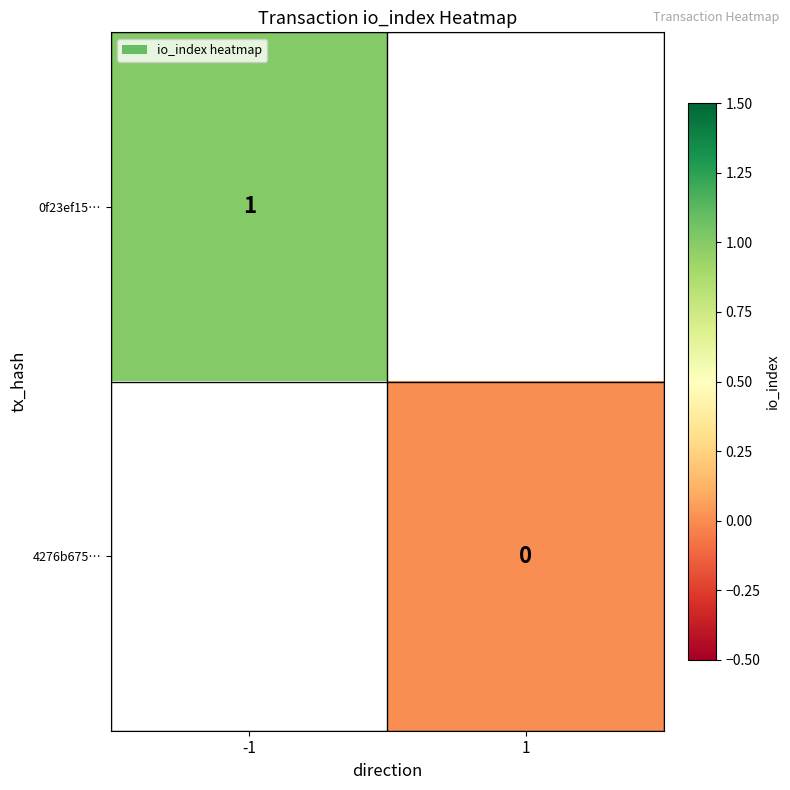

Count the number of data series in this chart.

2